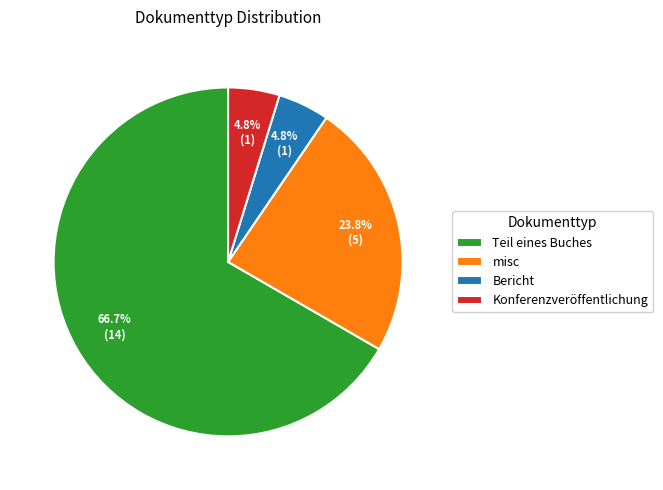

To the nearest percent, what is the combined percentage of misc and Teil eines Buches?

90%